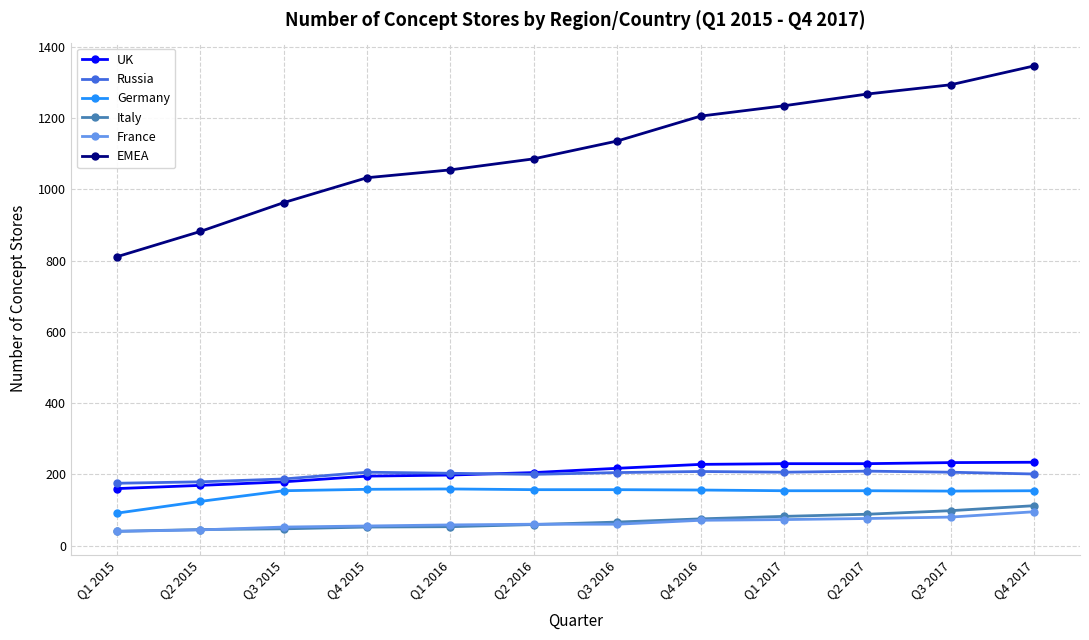

At which category is the sum across all series the highest?

Q4 2017